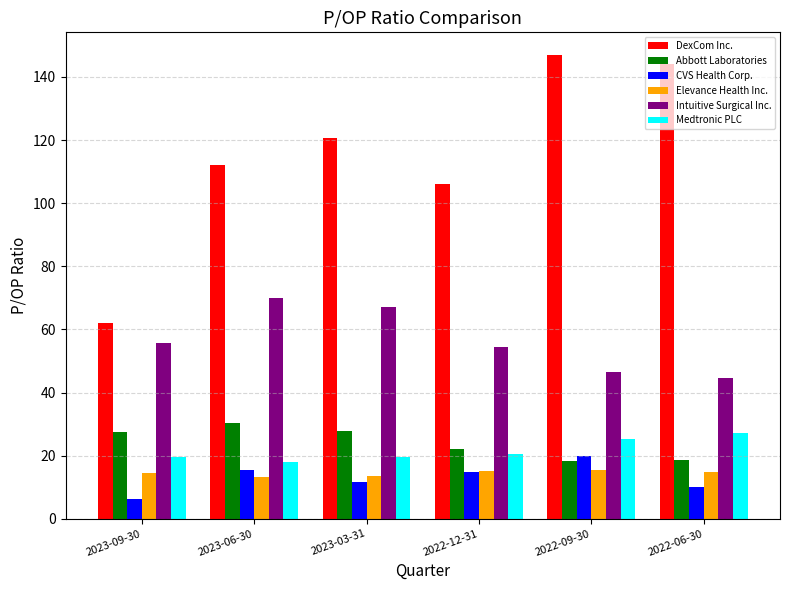

Are the bars grouped side by side (vs. stacked)?

Yes